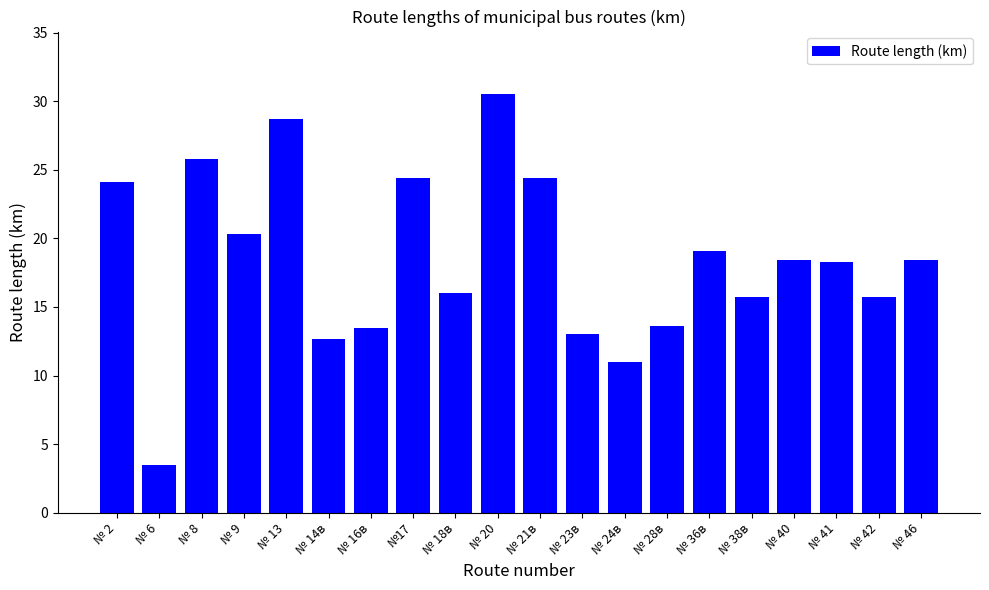

Which label corresponds to the largest value in the chart?

№ 20